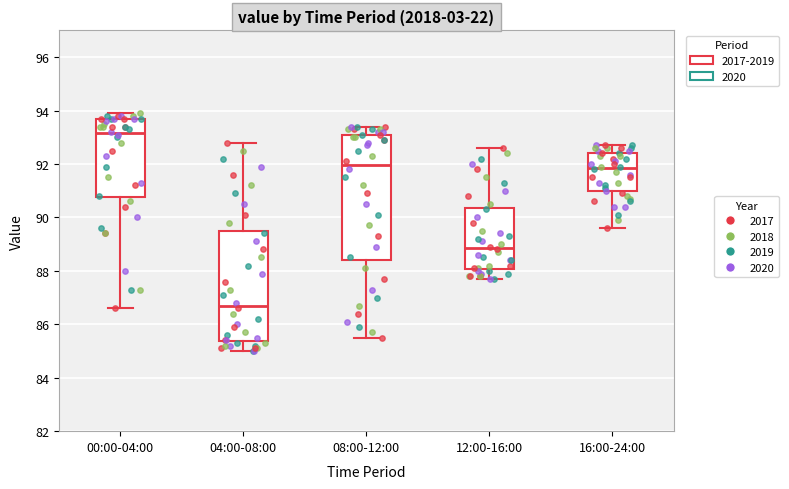

Where does the upper whisker of the box for 16:00-24:00 end on the y-axis? The values are not printed on the chart, so give them approximately, as read against the axis.

92.8